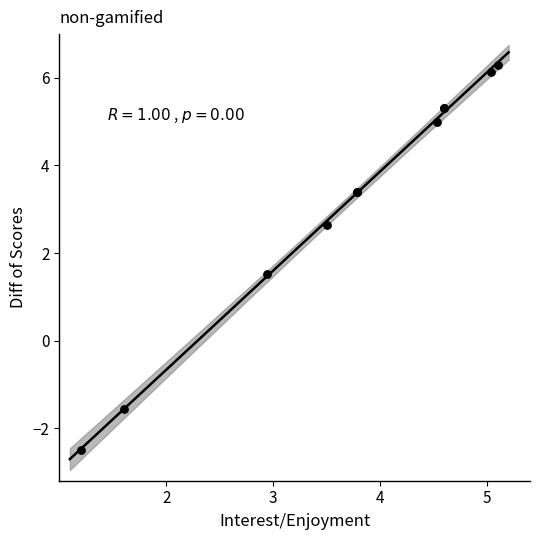

What Y value in the scatter plot is closest to 1?

1.5